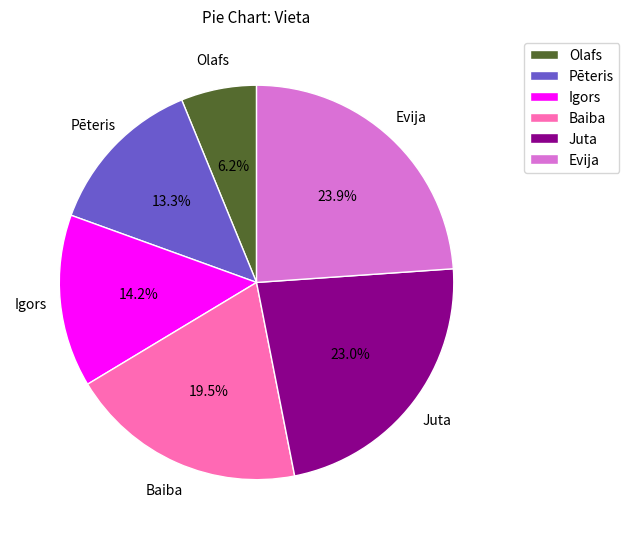

The Pēteris slice represents 13% of the pie. True or false?

True